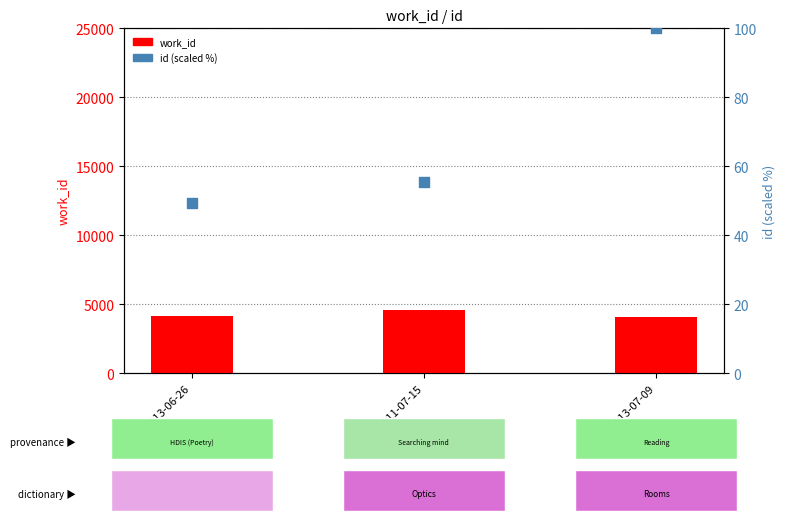

Which series has the largest total across all categories?

work_id